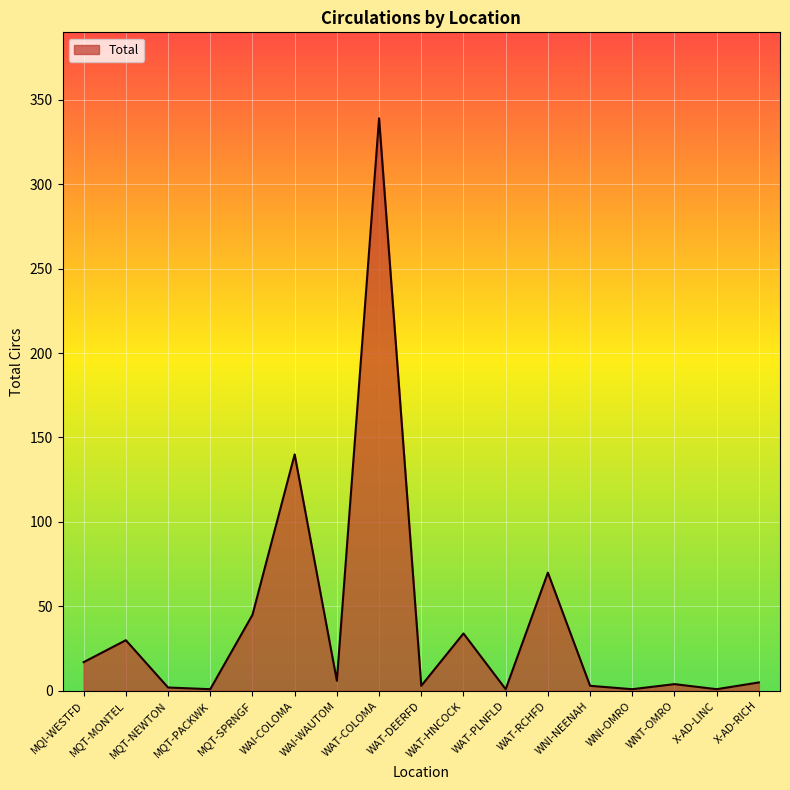

How many values are below 5?

8